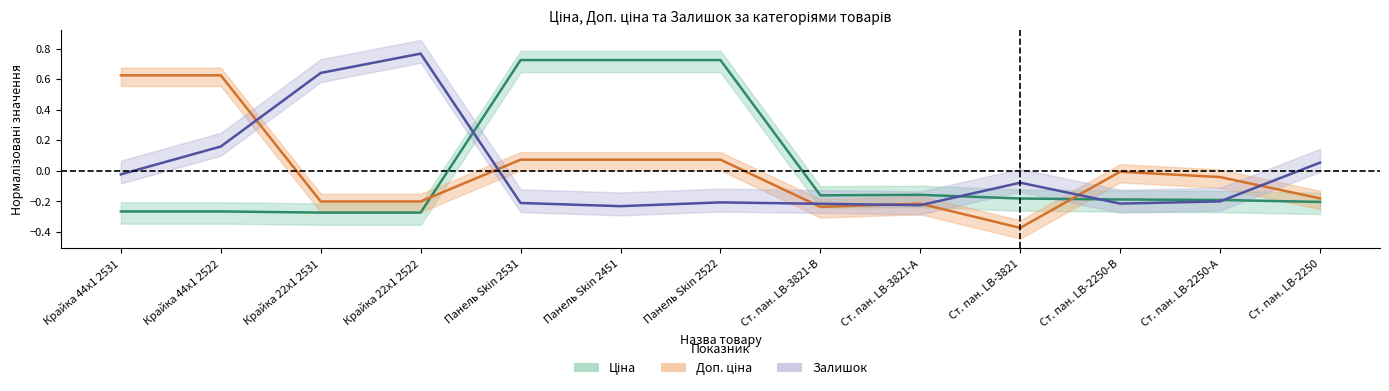

True or false: Доп. ціна and Ціна intersect in this chart.

True